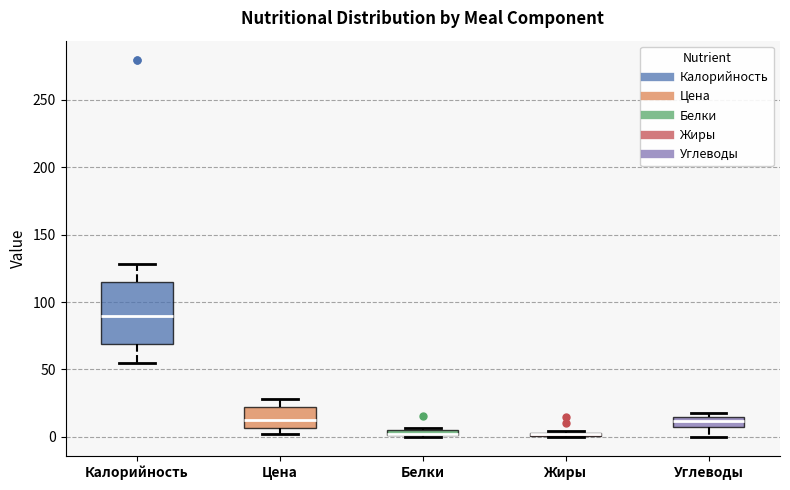

Which box is the tallest, from its lower edge to its upper edge?

Калорийность